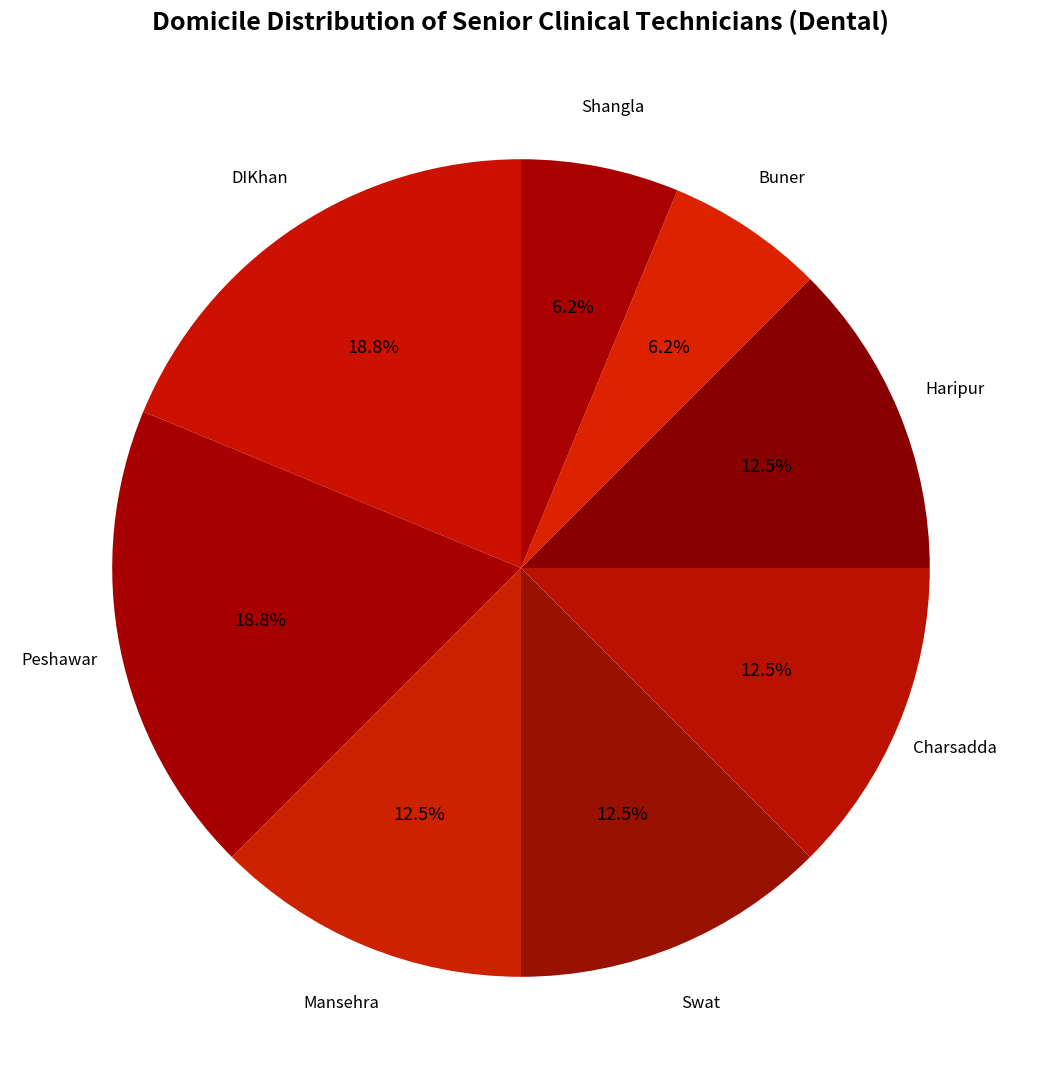

What portion of the pie excludes Swat?

87.5%